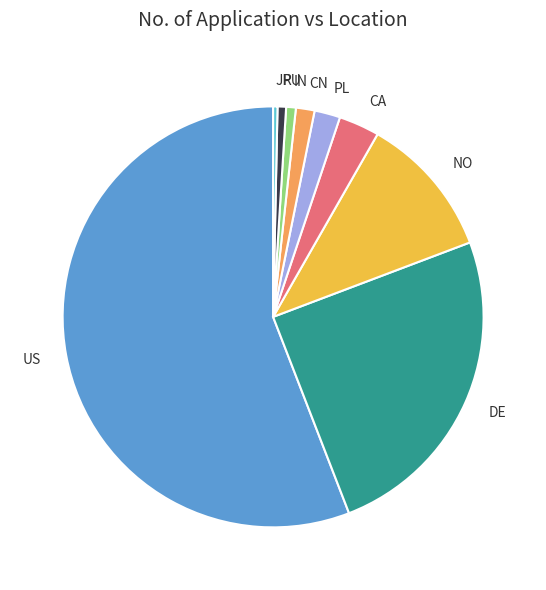

Between US and NO, which is larger?

US